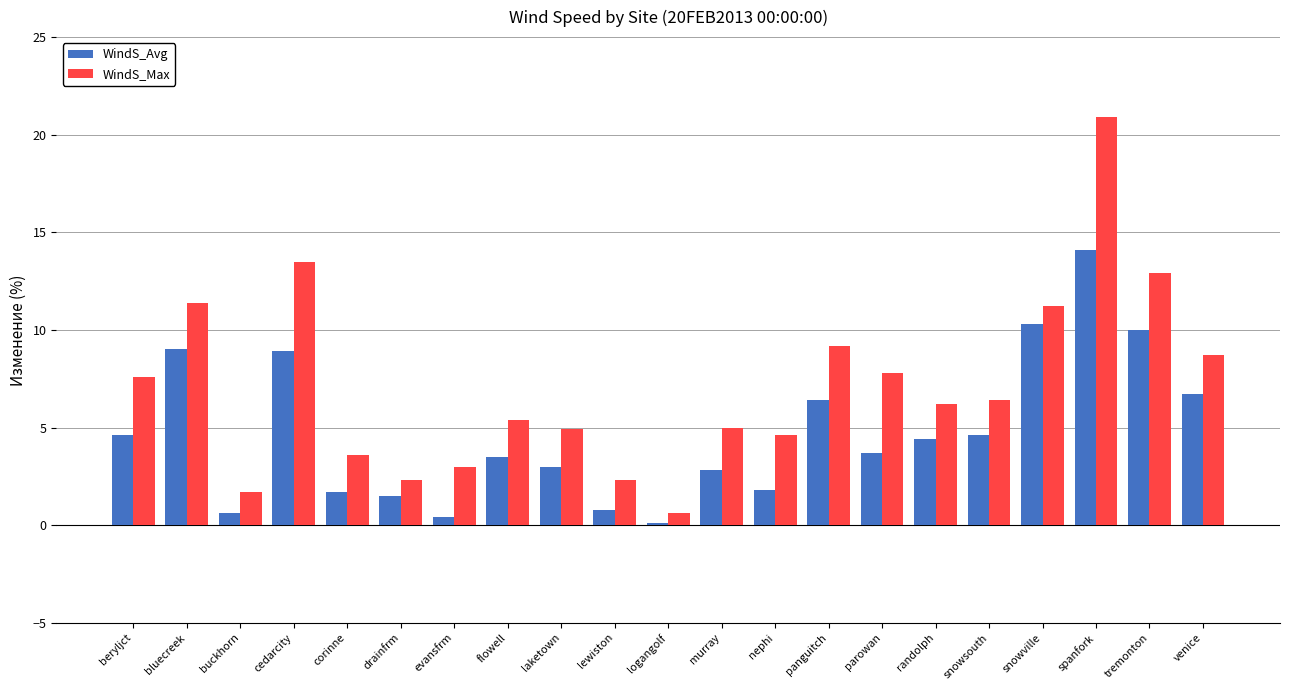

How many data points in WindS_Max are less than 6?

10